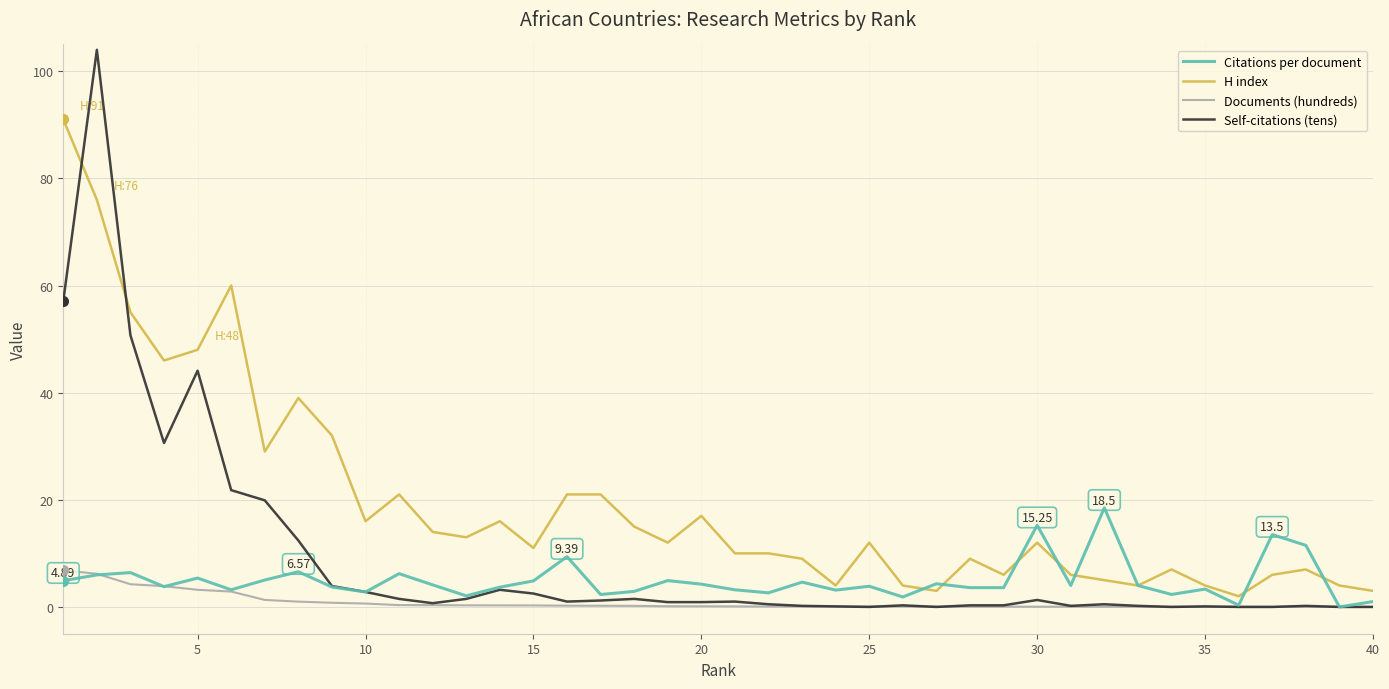

After their last crossing, which series has the higher values: Self-citations (tens) or H index?

H index